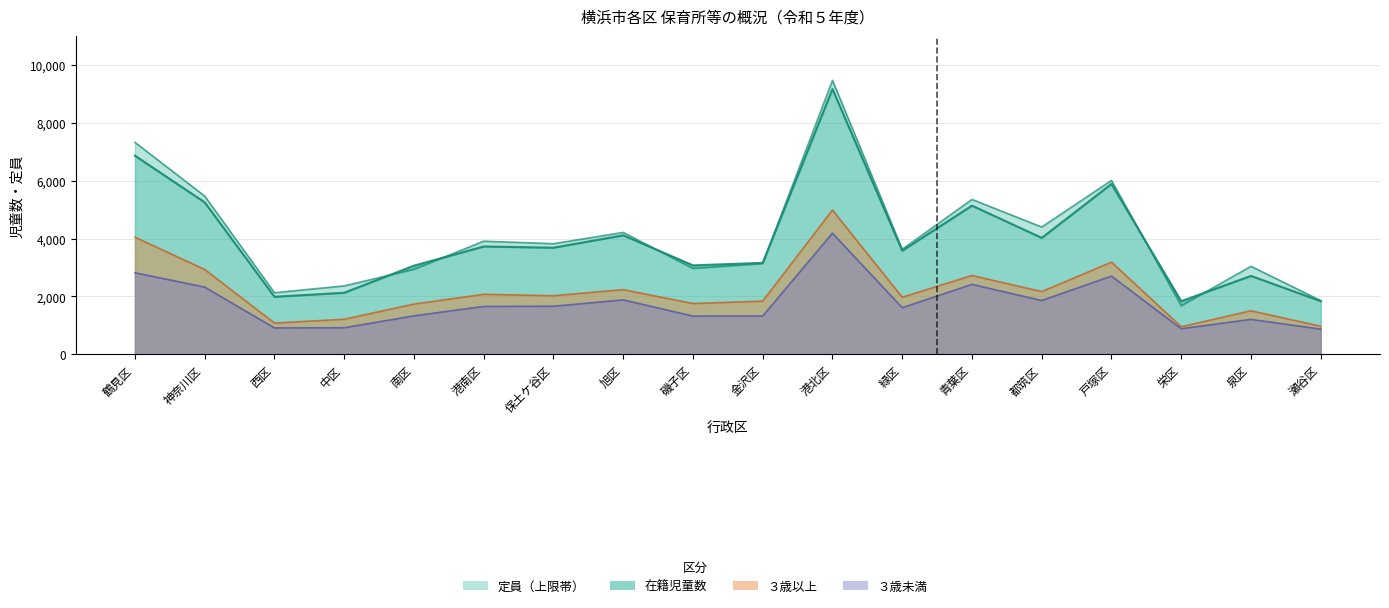

The value of ３歳未満 at 港北区 is 4185. True or false?

True